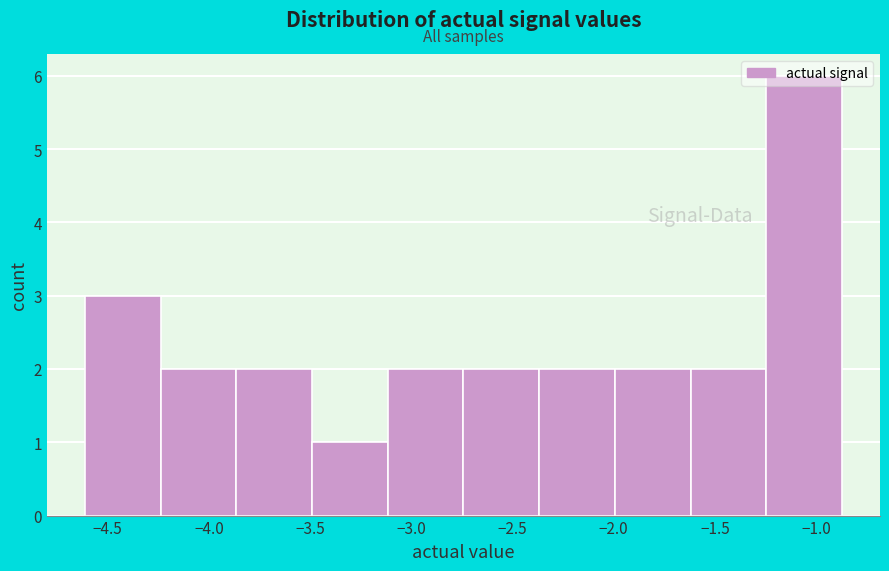

Over which range of the x-axis is the bar tallest?

-1.25 to -0.85